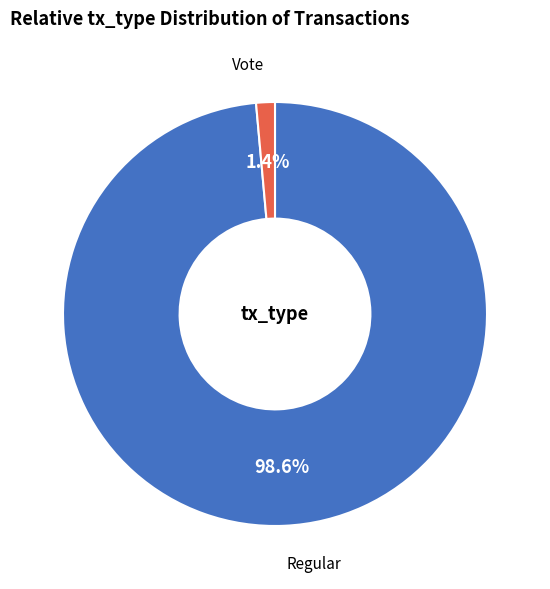

To the nearest percent, what is the combined percentage of Regular and Vote?

100%